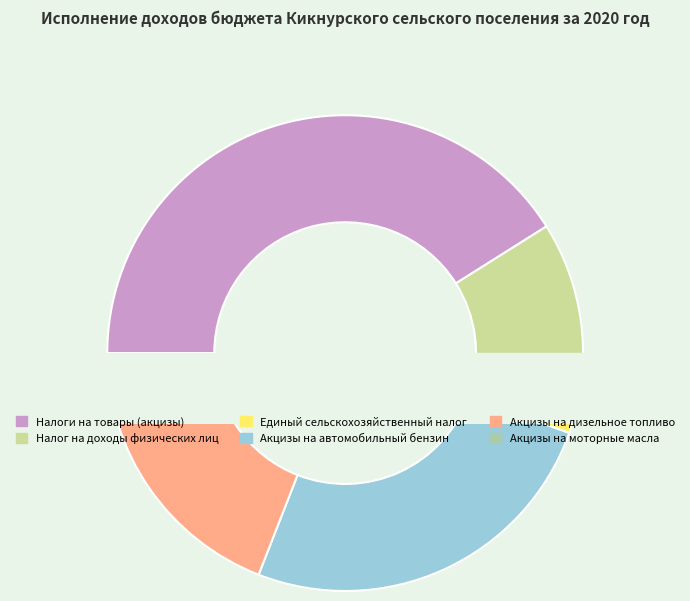

To the nearest percent, what is the difference between the largest and smallest slice percentages?

41%